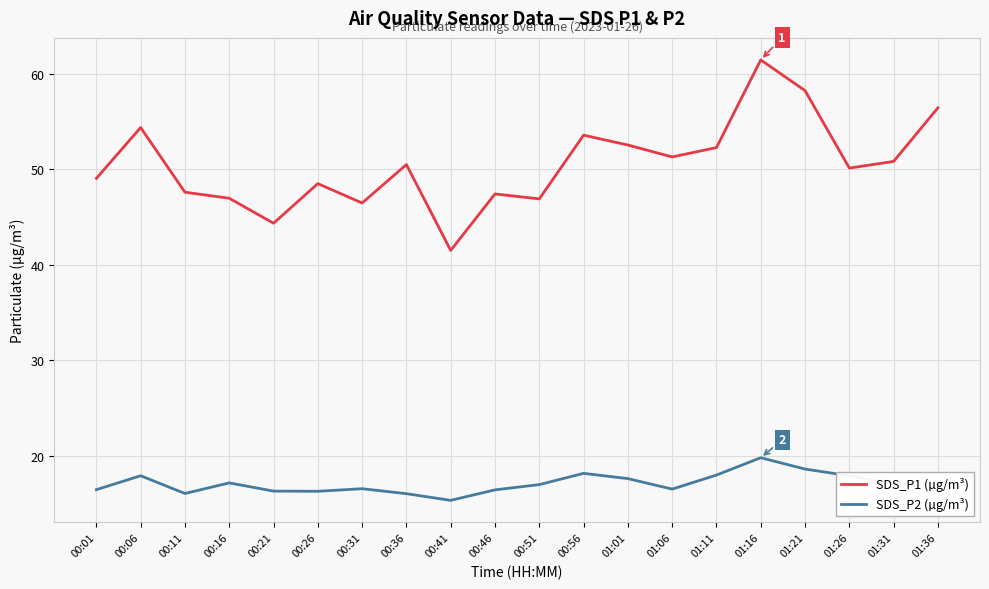

Where is the first local minimum for SDS_P1 (µg/m³)?

00:21